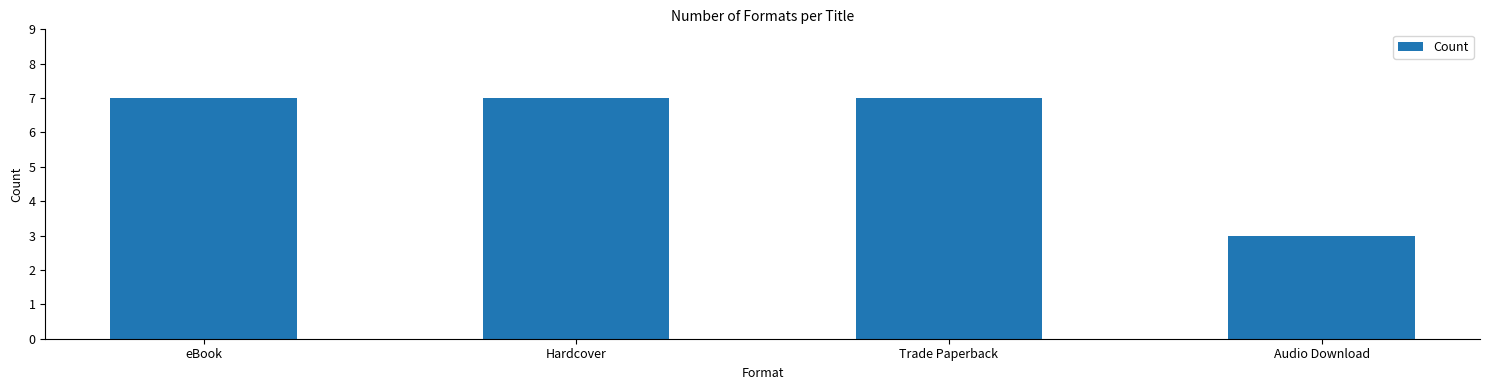

The chart shows a value of 9 at Hardcover. True or false?

False